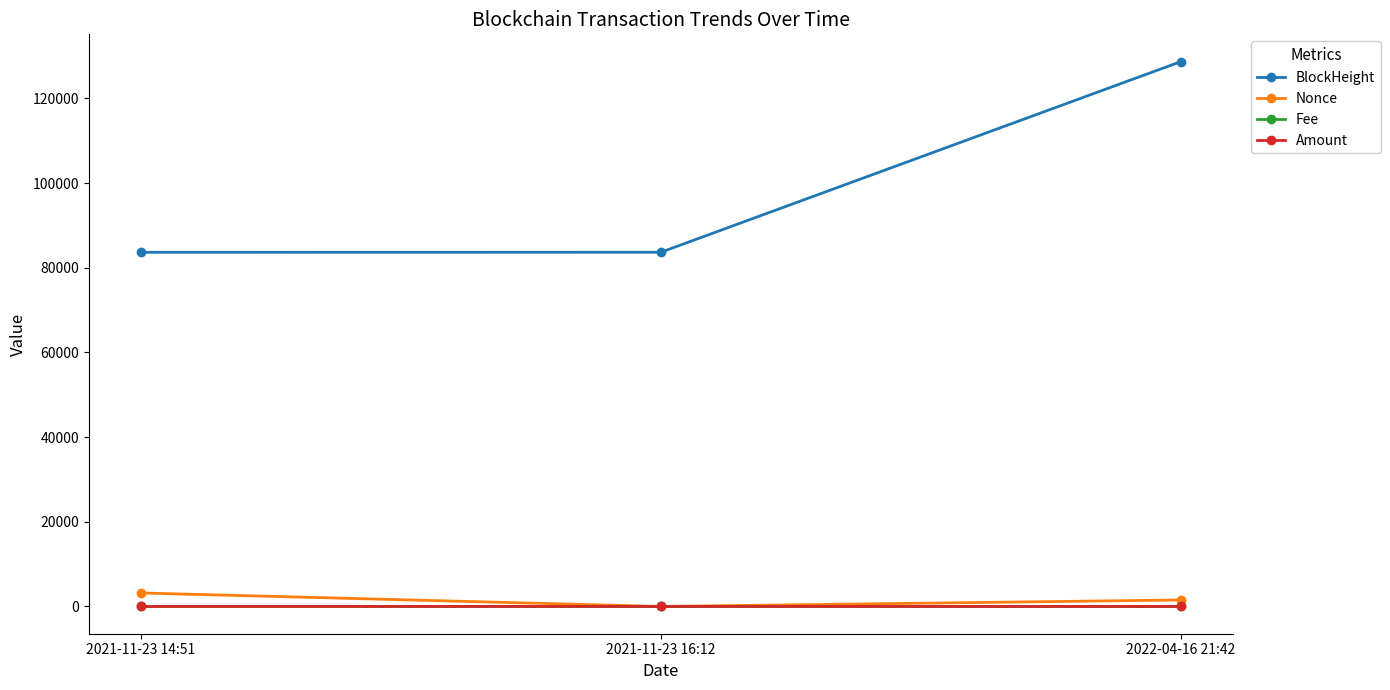

What is the highest value of the Nonce series?

3192.0